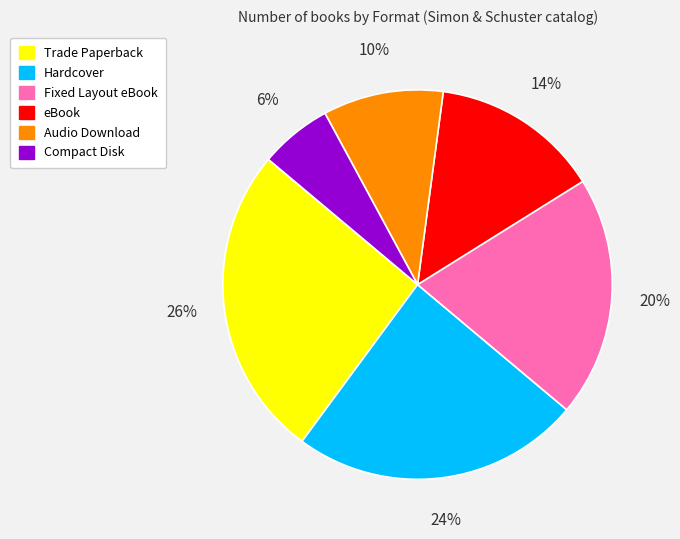

Is there any slice that represents more than half of the pie?

No